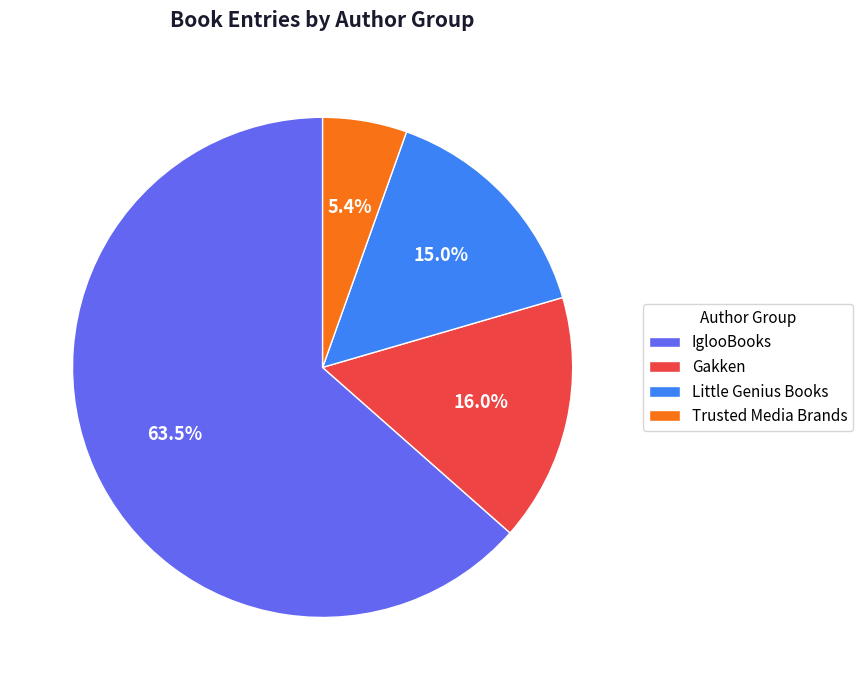

Combined, do Little Genius Books and IglooBooks account for over 50%?

Yes